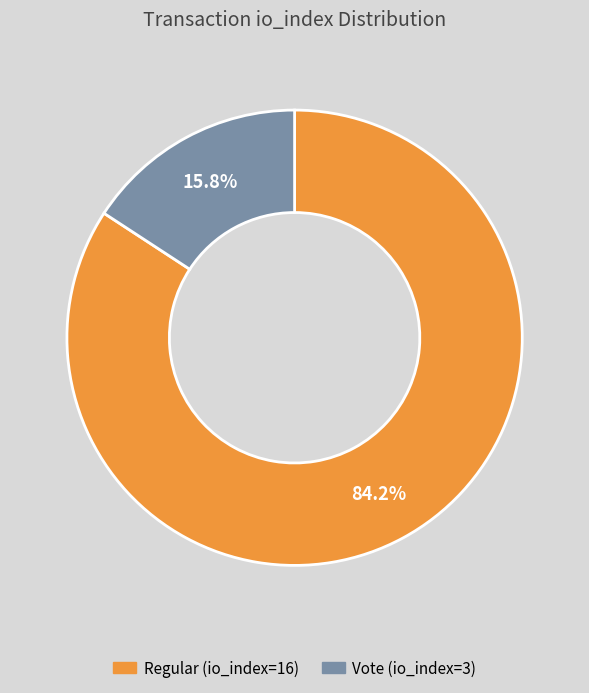

Which has a higher value, Vote (io_index=3) or Regular (io_index=16)?

Regular (io_index=16)